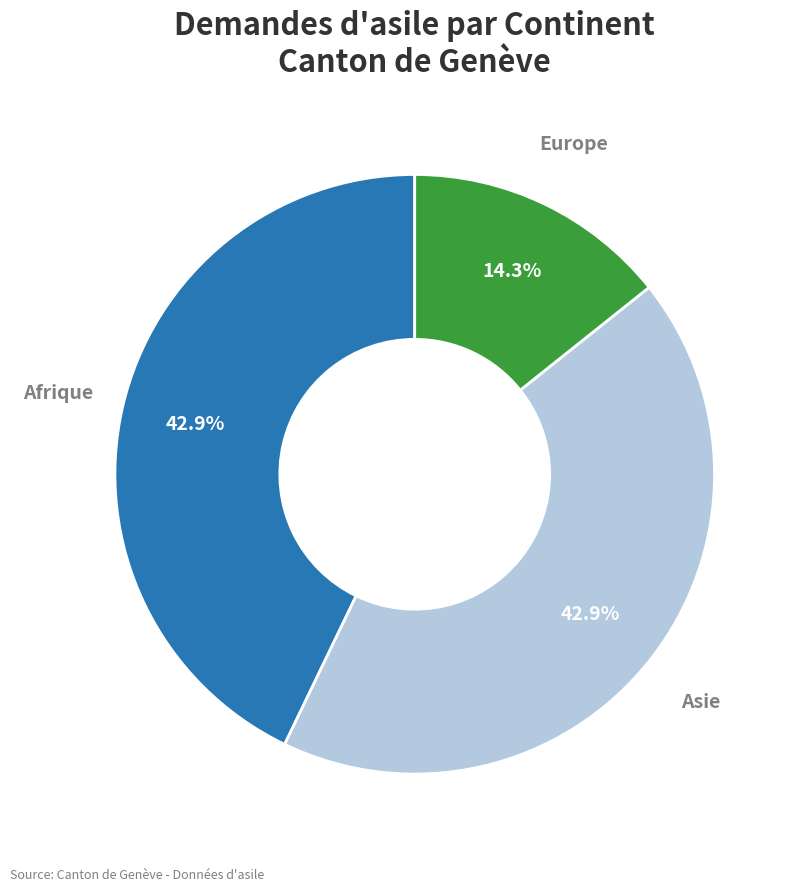

Is there a majority slice in this chart?

No